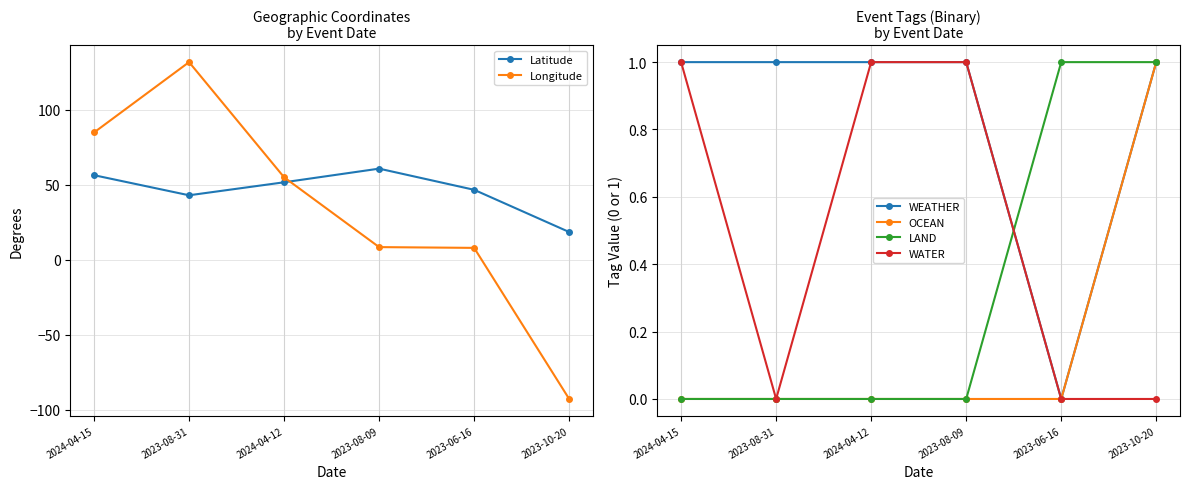

What is the label of the 4th point from the left?

2023-08-09